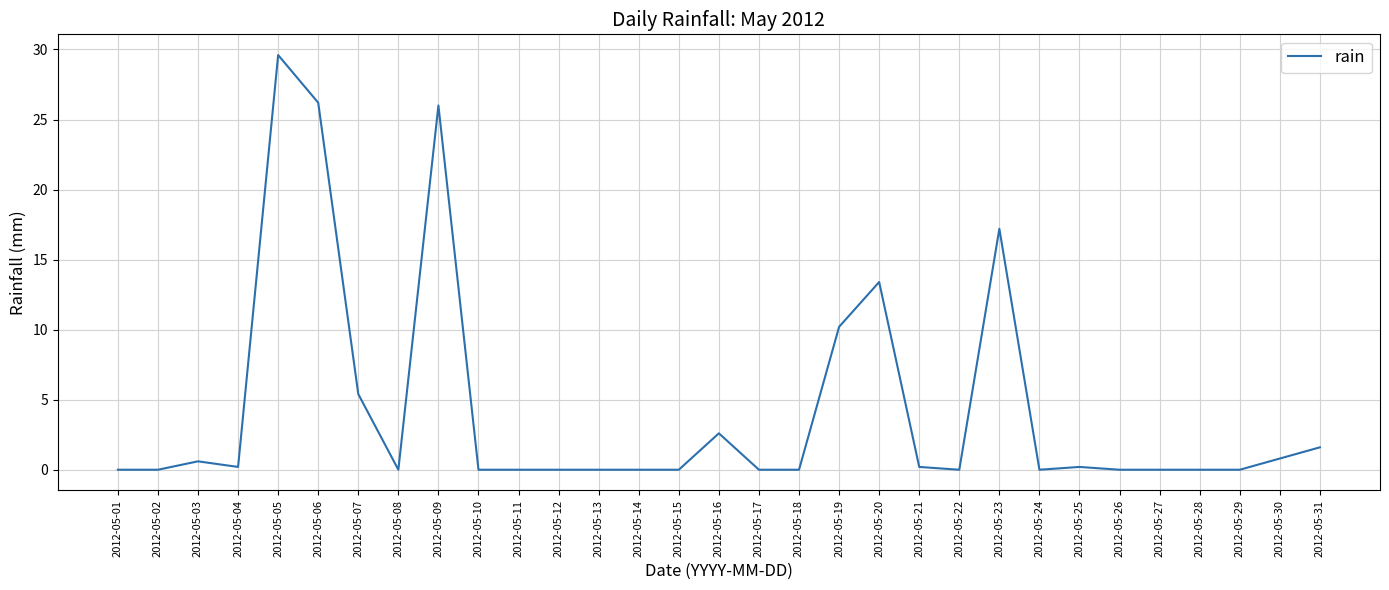

What is the difference between the maximum and minimum values?

29.6